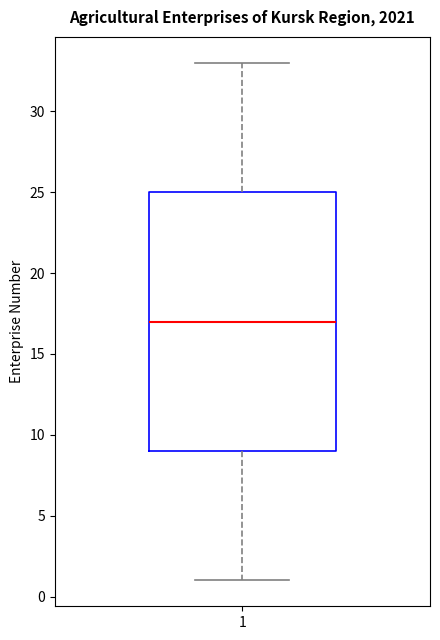

Where is the lower edge of the box at x = 1 on the y-axis? The values are not printed on the chart, so give them approximately, as read against the axis.

9